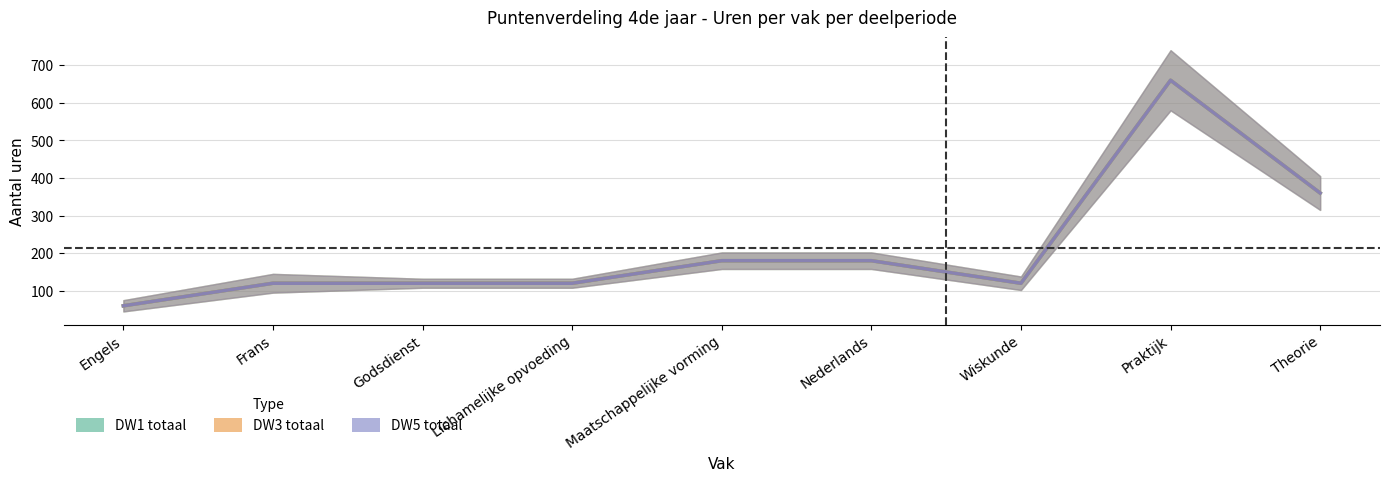

Rank the series at Nederlands from lowest to highest value.

DW1 totaal, DW3 totaal, DW5 totaal